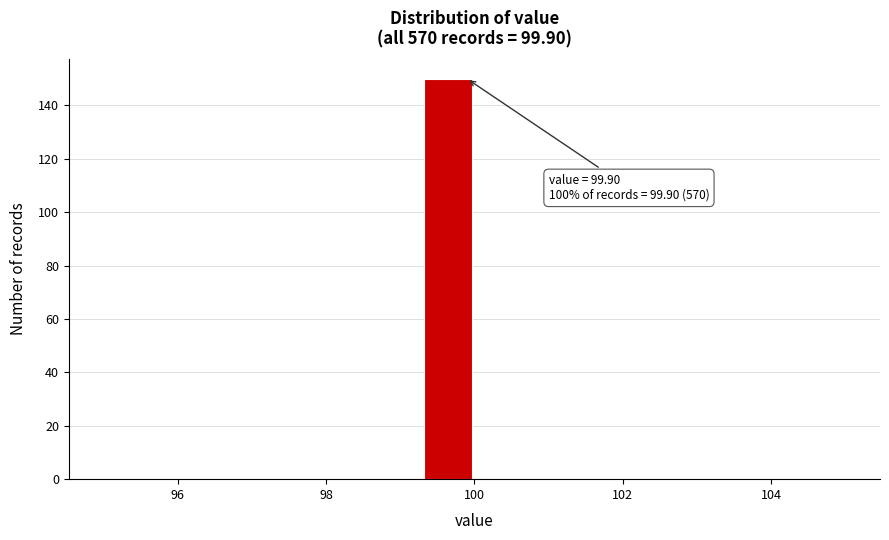

Around what value on the x-axis is the tallest bar? Give the approximate position of its centre, as read against the axis.

99.6